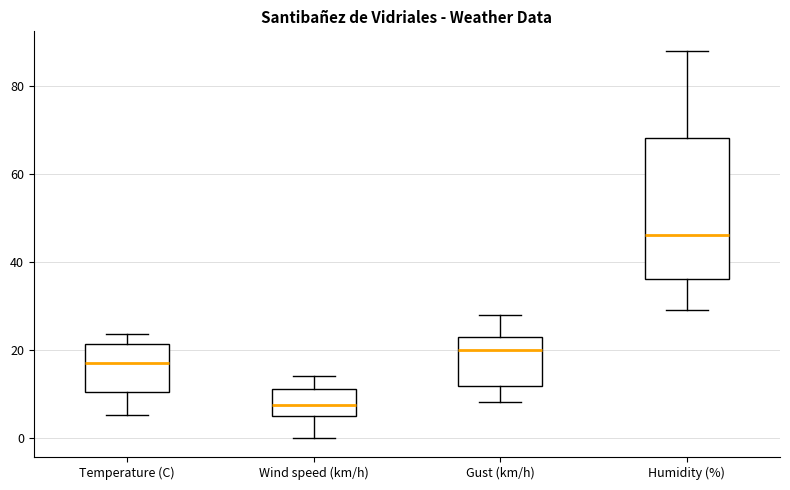

Reading left to right, transcribe this box plot: for each box, give where its median line is, the range the box spans, and where its two whiskers end, as read against the y-axis. The values are not printed on the chart, so give them approximately, as read against the axis.

Temperature (C): median 16, box 10 to 22, whiskers 6 to 24
Wind speed (km/h): median 8, box 6 to 12, whiskers 0 to 14
Gust (km/h): median 20, box 12 to 24, whiskers 8 to 28
Humidity (%): median 46, box 36 to 68, whiskers 30 to 88